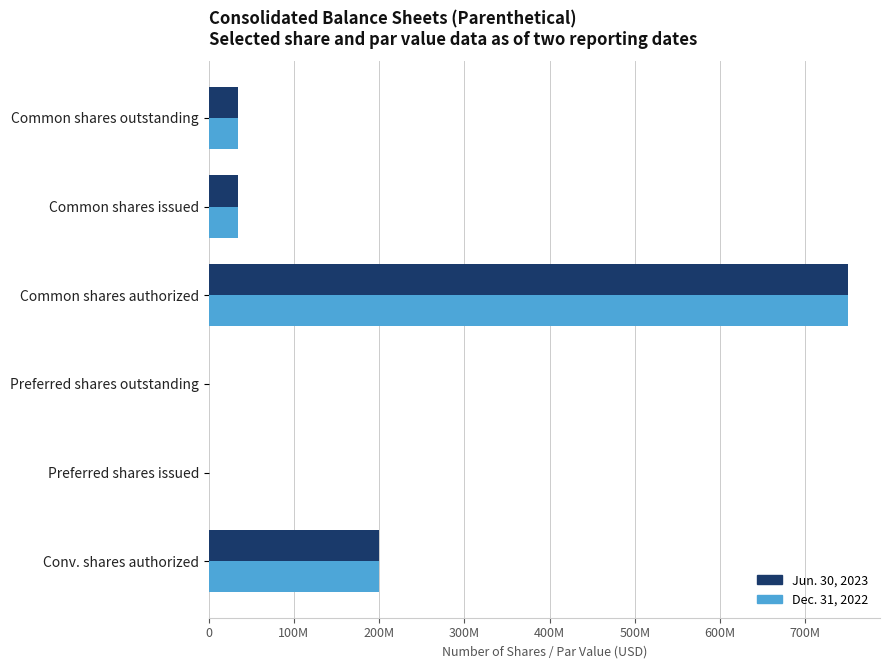

At which category is the sum across all series the highest?

Common shares authorized